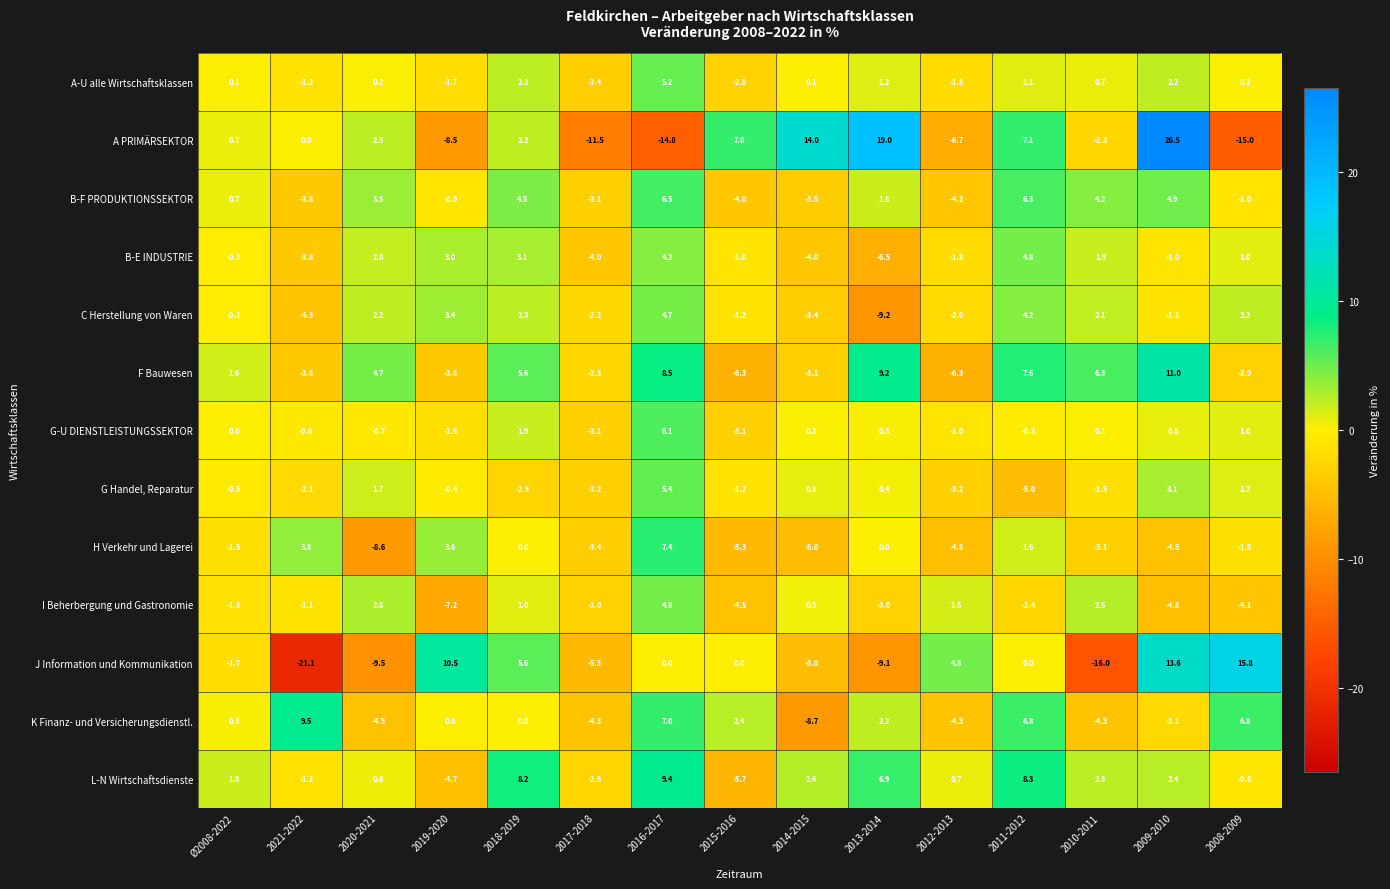

What is the approximate value of L-N Wirtschaftsdienste at 2019-2020?

-4.7